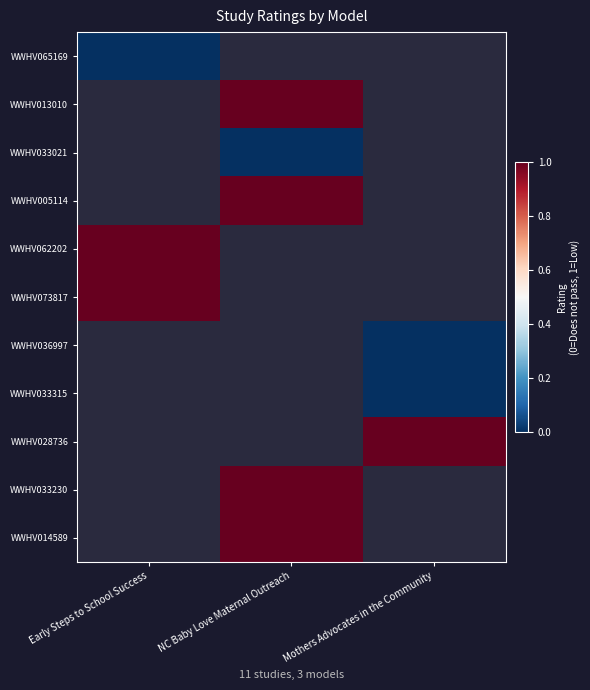

How many data points does each series have?

3